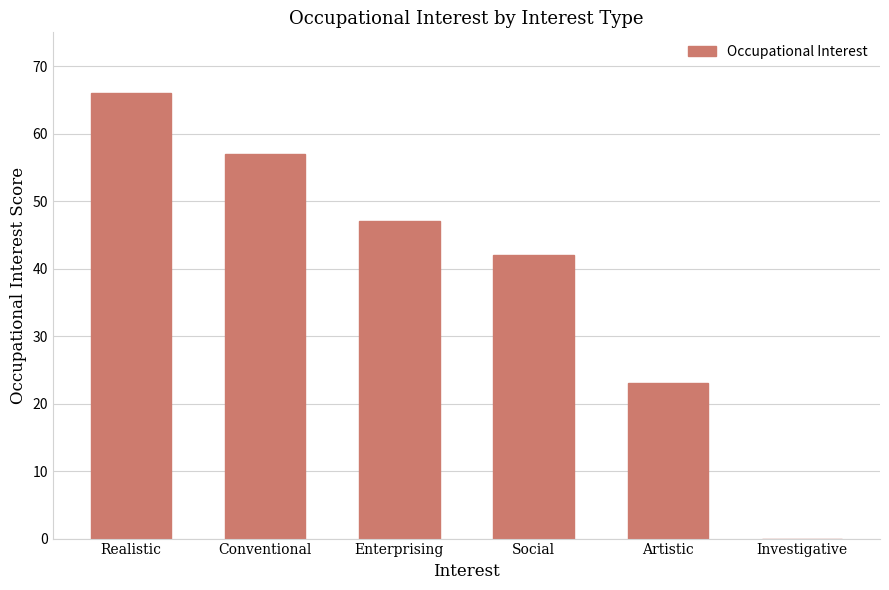

Is it true that the value at Investigative is 22?

False